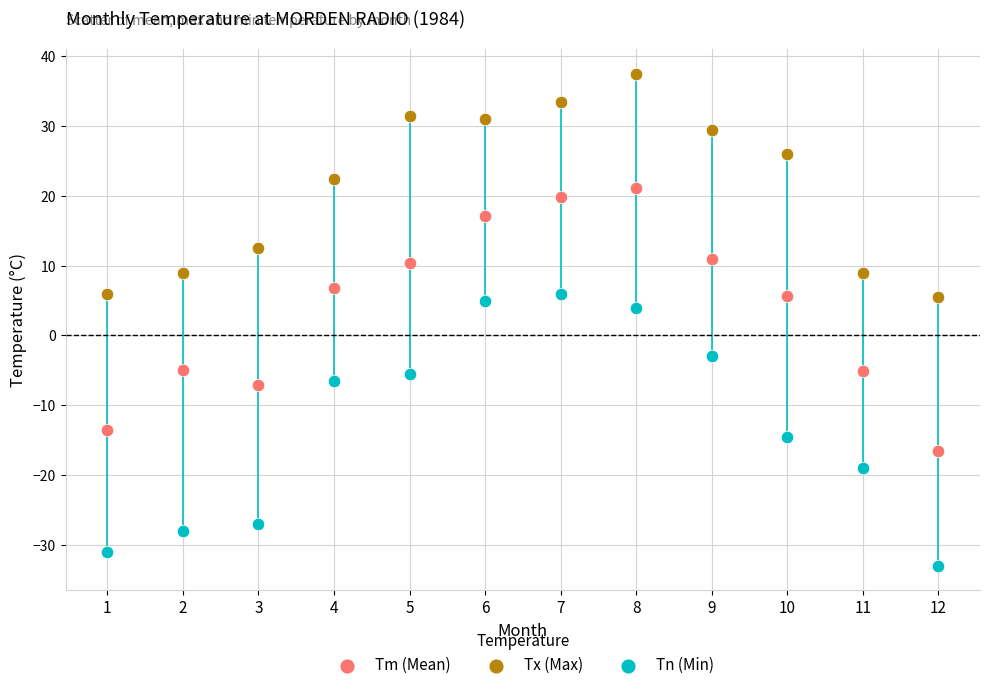

In the Tm (Mean) series, what Y value is closest to 2?

5.7